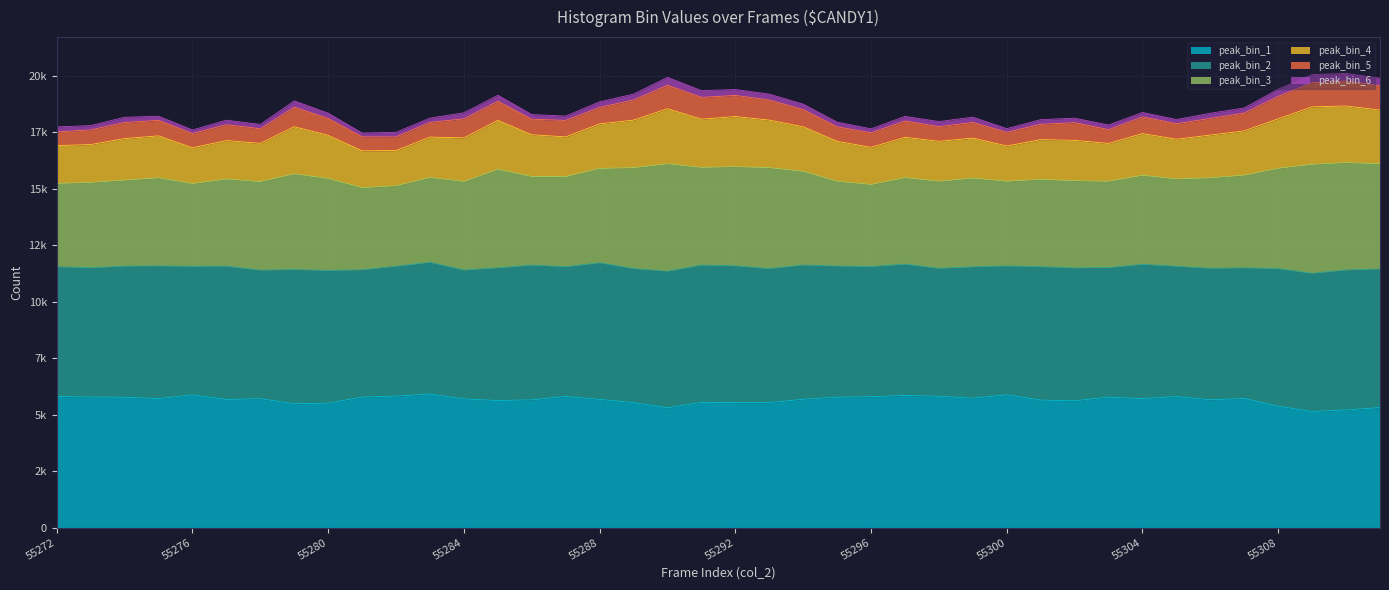

What are all the series names shown in the legend?

peak_bin_1, peak_bin_2, peak_bin_3, peak_bin_4, peak_bin_5, peak_bin_6